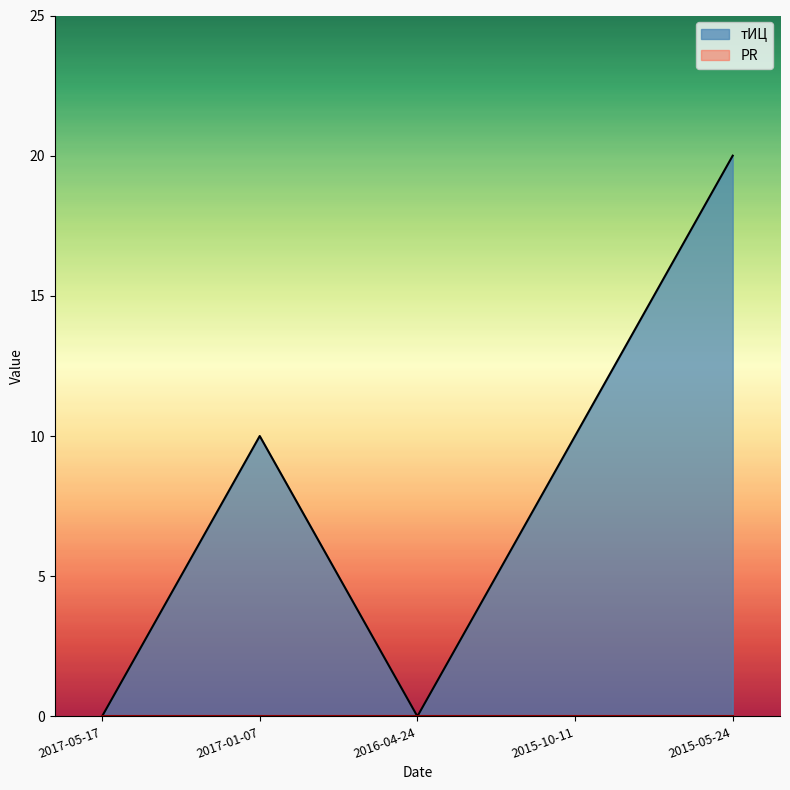

What is the label of the 2nd point from the right?

2015-10-11